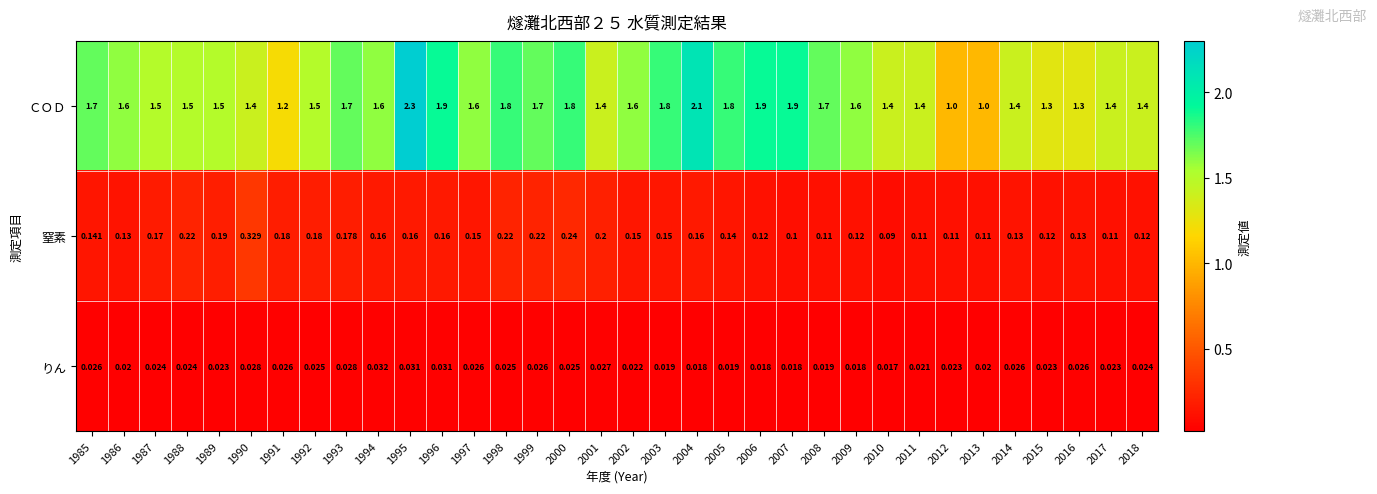

Rank the series by their maximum value, from highest to lowest.

ＣＯＤ, 窒素, りん